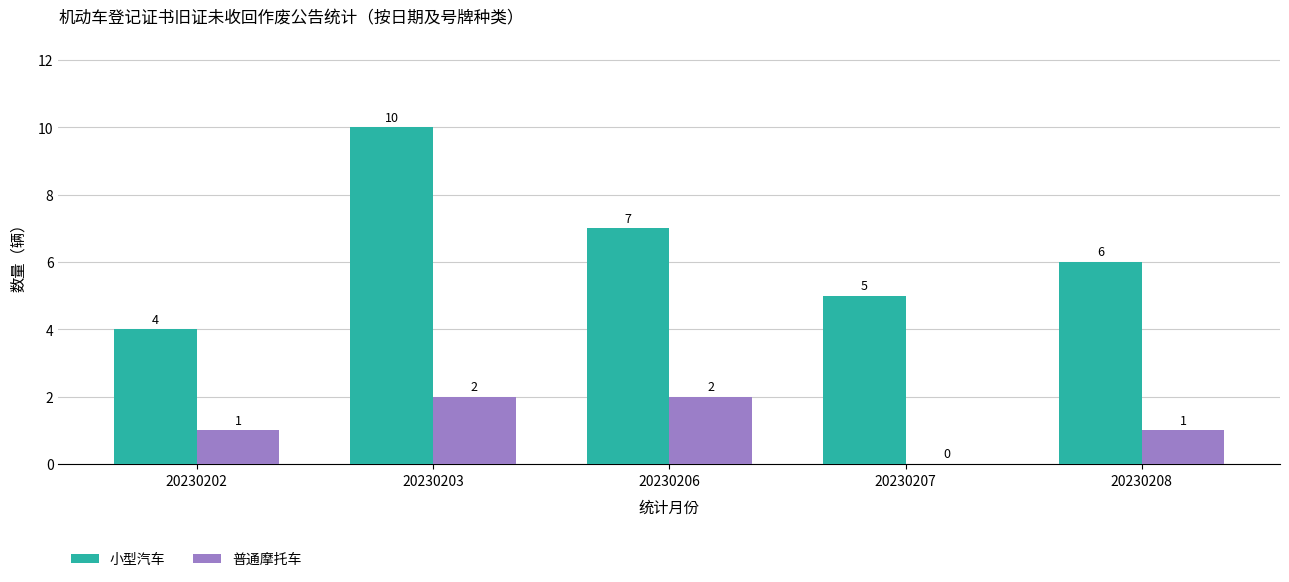

Reading left to right, what are all the values shown in this chart?

小型汽车: 20230202=4	20230203=10	20230206=7	20230207=5	20230208=6
普通摩托车: 20230202=1	20230203=2	20230206=2	20230207=0	20230208=1